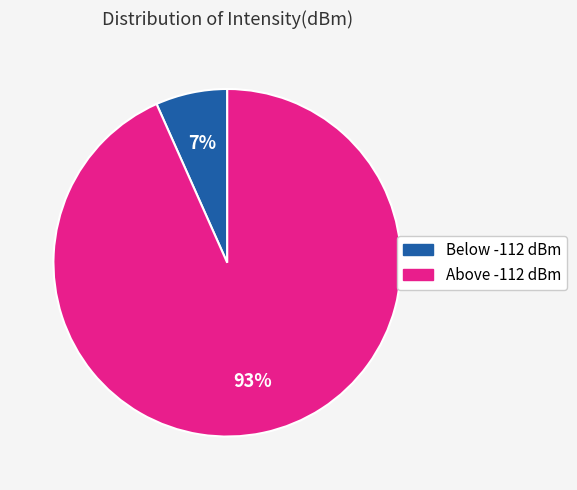

To the nearest percent, what is the average slice percentage?

50%